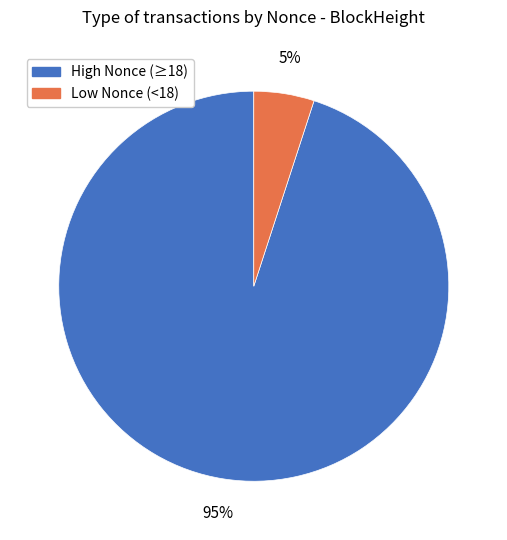

Is there any slice that represents more than half of the pie?

Yes